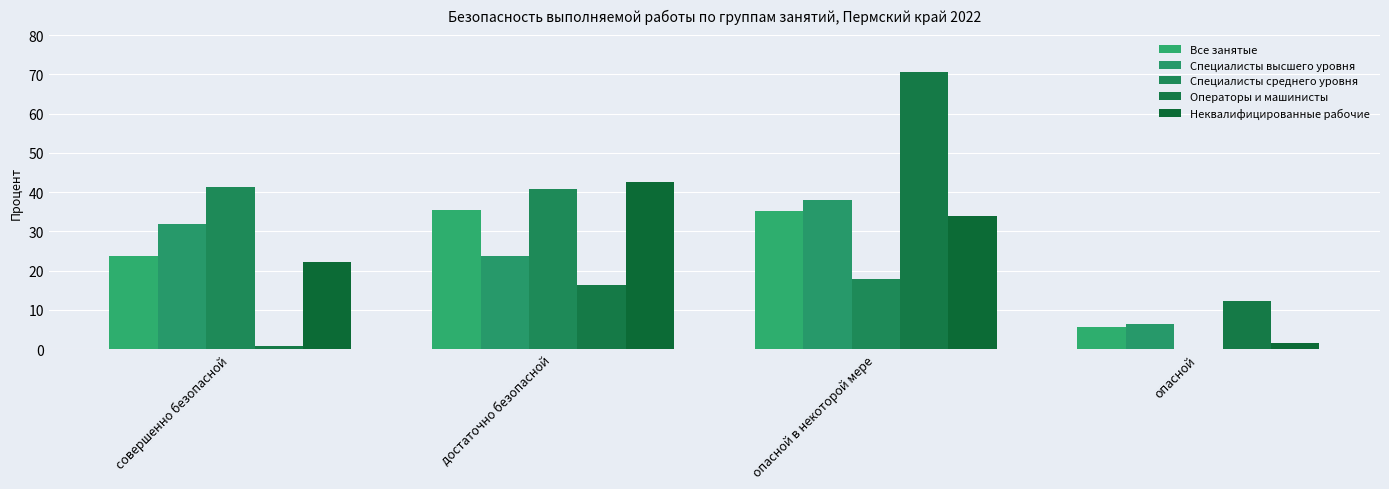

At which category is the sum across all series the highest?

опасной в некоторой мере